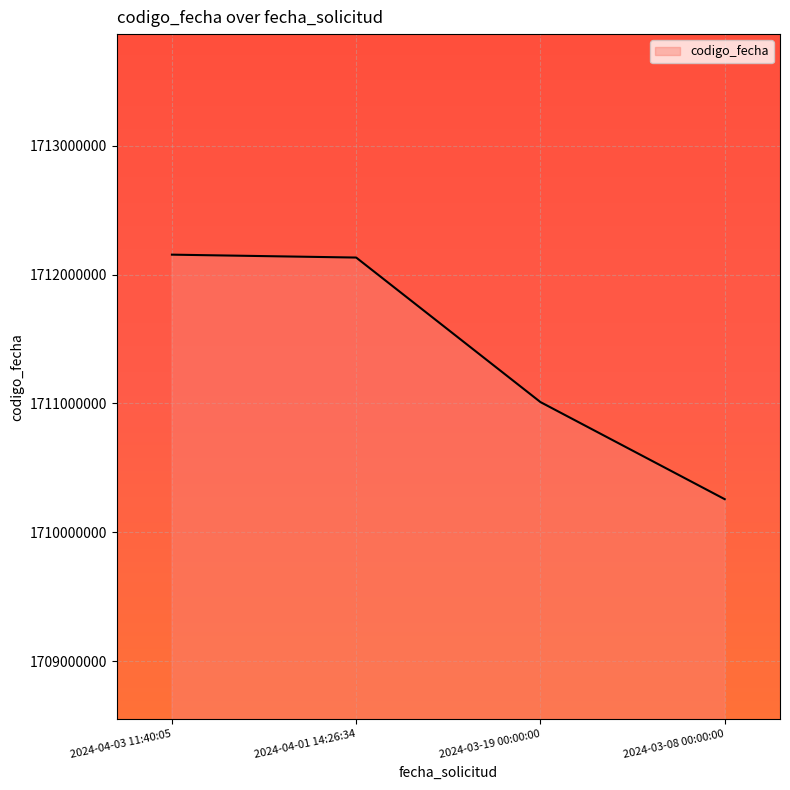

How many values are below 1712132972?

2